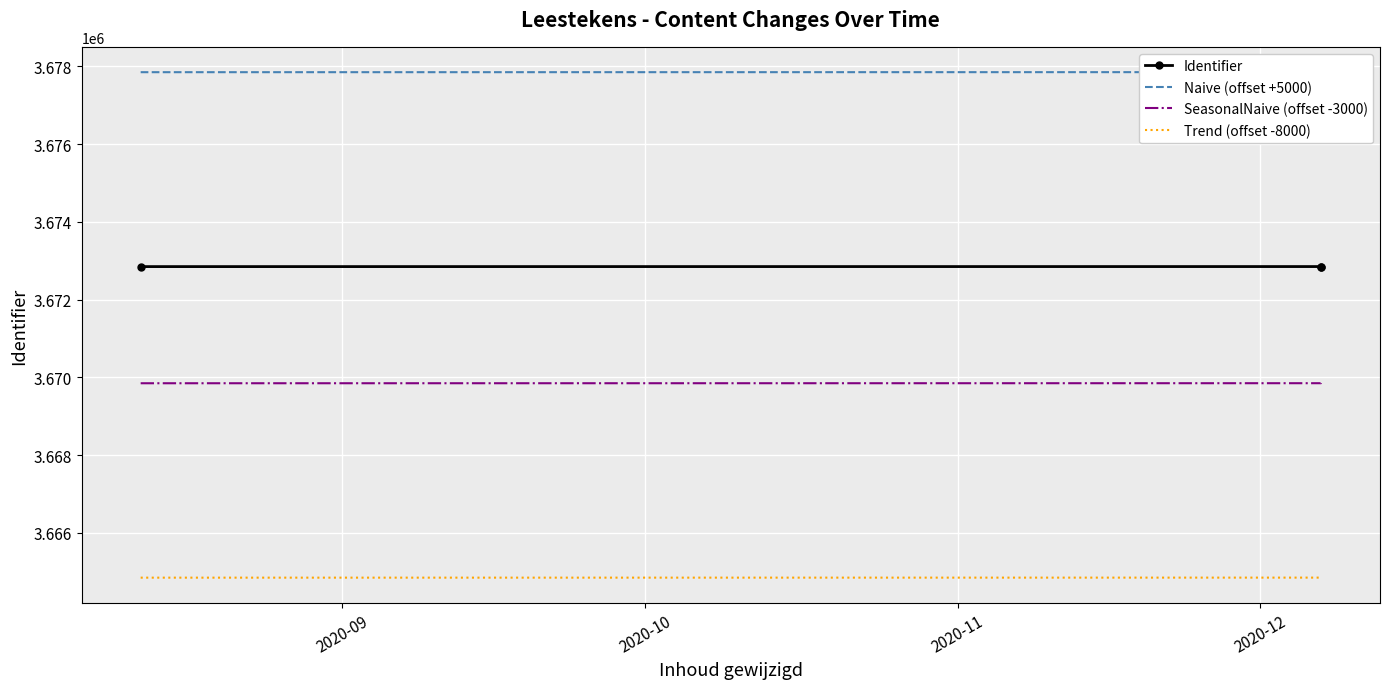

Which category has the highest value in the Trend (offset -8000) series?

2020-11